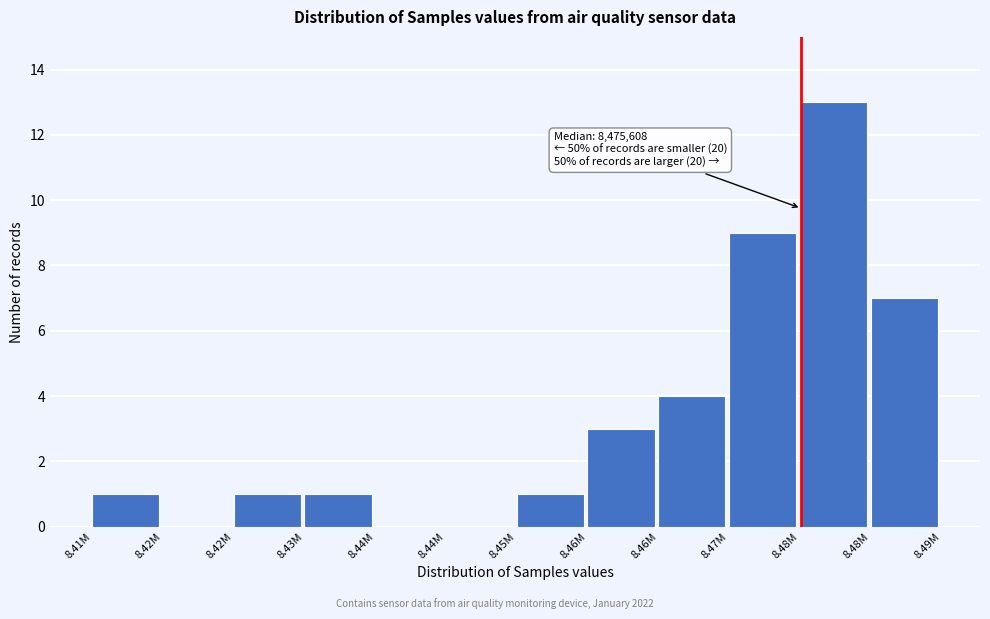

How many distinct data groups are displayed?

1